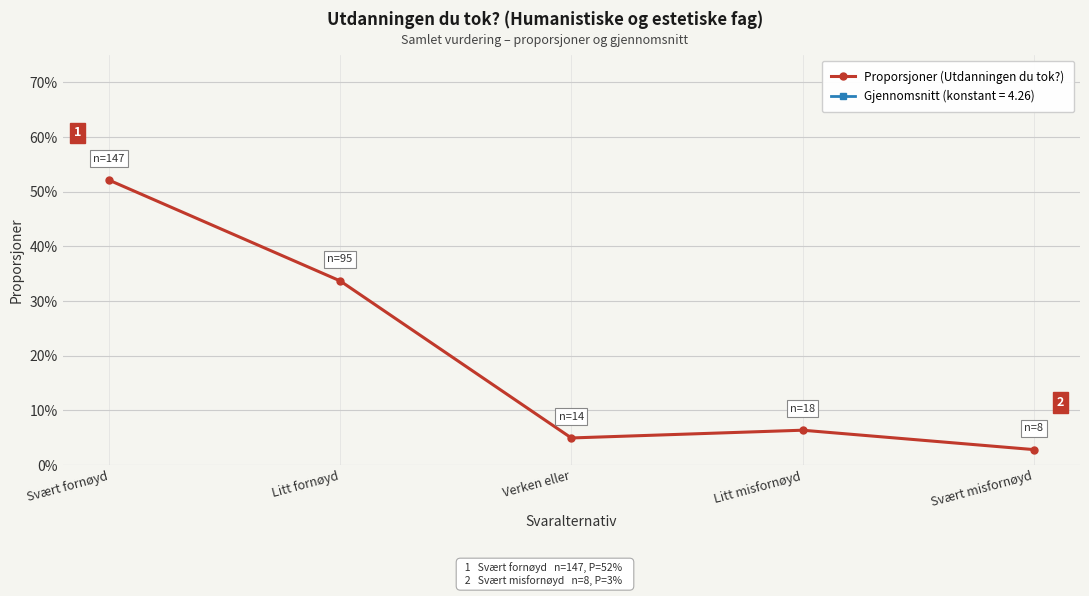

How many points are lower than both their immediate neighbors (excluding endpoints)?

1